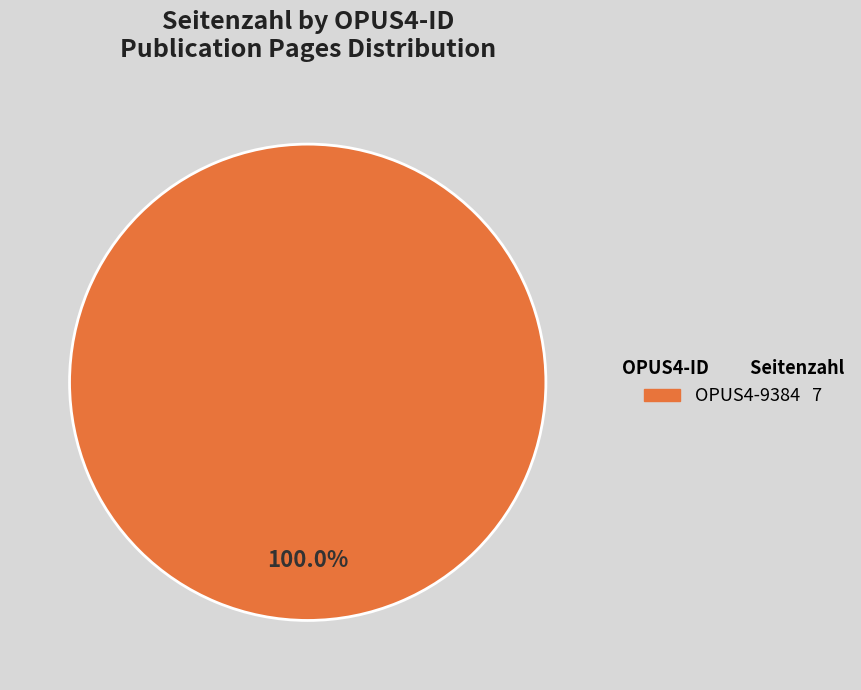

Is there a majority slice in this chart?

Yes